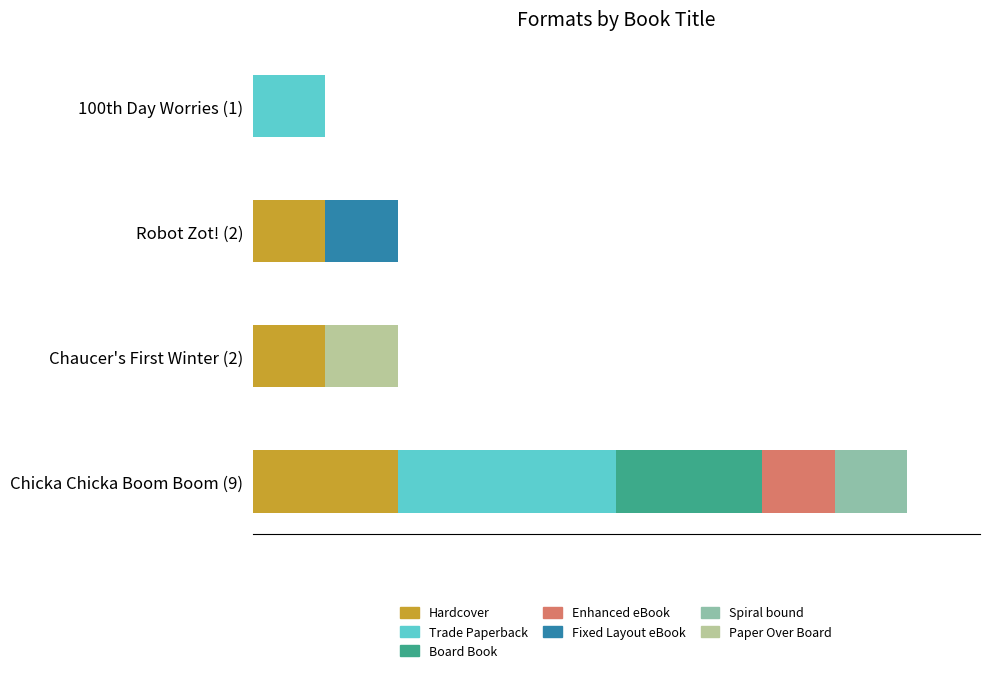

What are all the series names shown in the legend?

Hardcover, Trade Paperback, Board Book, Enhanced eBook, Fixed Layout eBook, Spiral bound, Paper Over Board